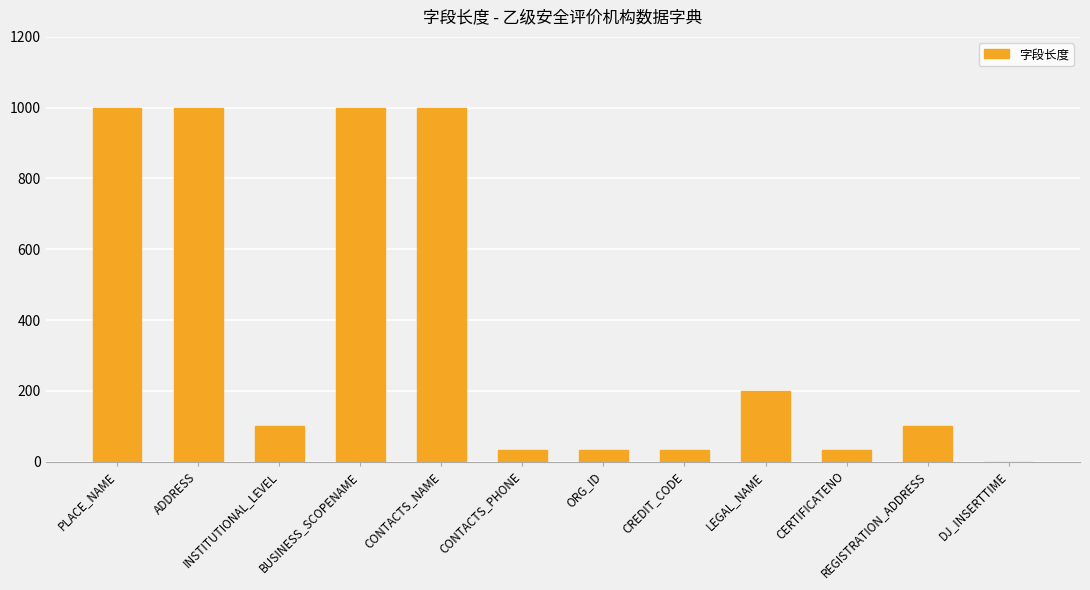

The chart shows a value of -550 at DJ_INSERTTIME. True or false?

False